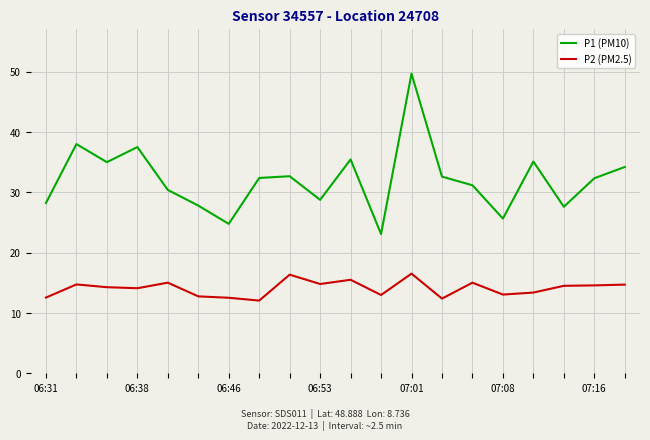

True or false: P2 (PM2.5) and P1 (PM10) intersect in this chart.

False